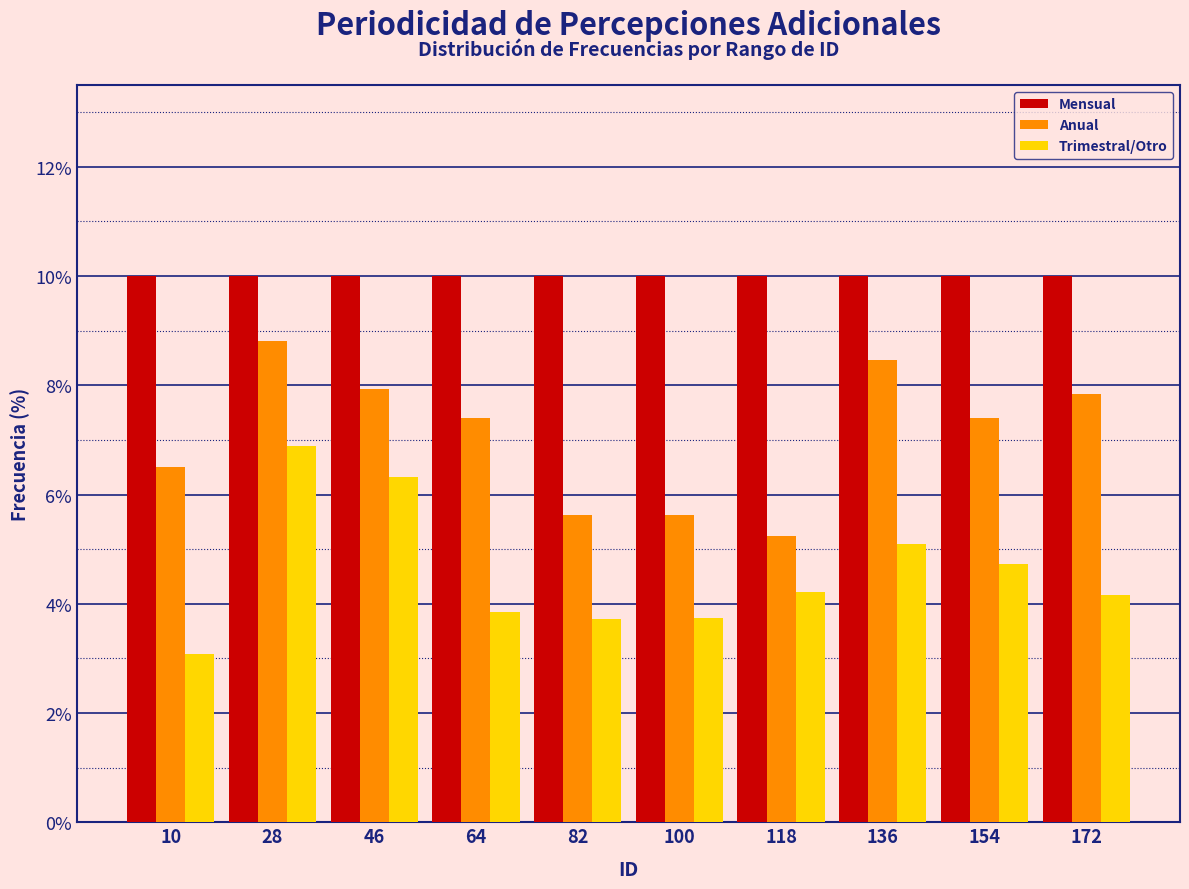

Reading left to right, transcribe this chart: for each range on the x-axis, give the height of each series' bar. Neither the bar edges nor the heights are printed on the chart, so give them approximately, as read against the axes.

1 to 19: Mensual=10.0	Anual=6.4	Trimestral/Otro=3.0
19 to 37: Mensual=10.0	Anual=8.8	Trimestral/Otro=6.8
37 to 55: Mensual=10.0	Anual=8.0	Trimestral/Otro=6.4
55 to 73: Mensual=10.0	Anual=7.4	Trimestral/Otro=3.8
73 to 91: Mensual=10.0	Anual=5.6	Trimestral/Otro=3.8
91 to 109: Mensual=10.0	Anual=5.6	Trimestral/Otro=3.8
109 to 127: Mensual=10.0	Anual=5.2	Trimestral/Otro=4.2
127 to 145: Mensual=10.0	Anual=8.4	Trimestral/Otro=5.0
145 to 163: Mensual=10.0	Anual=7.4	Trimestral/Otro=4.8
163 to 181: Mensual=10.0	Anual=7.8	Trimestral/Otro=4.2